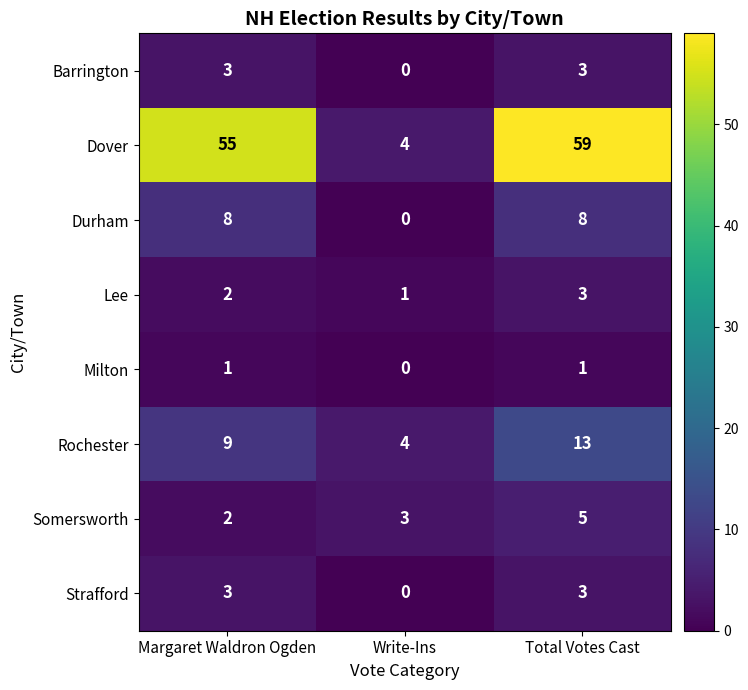

What is the sum of all Dover values?

118